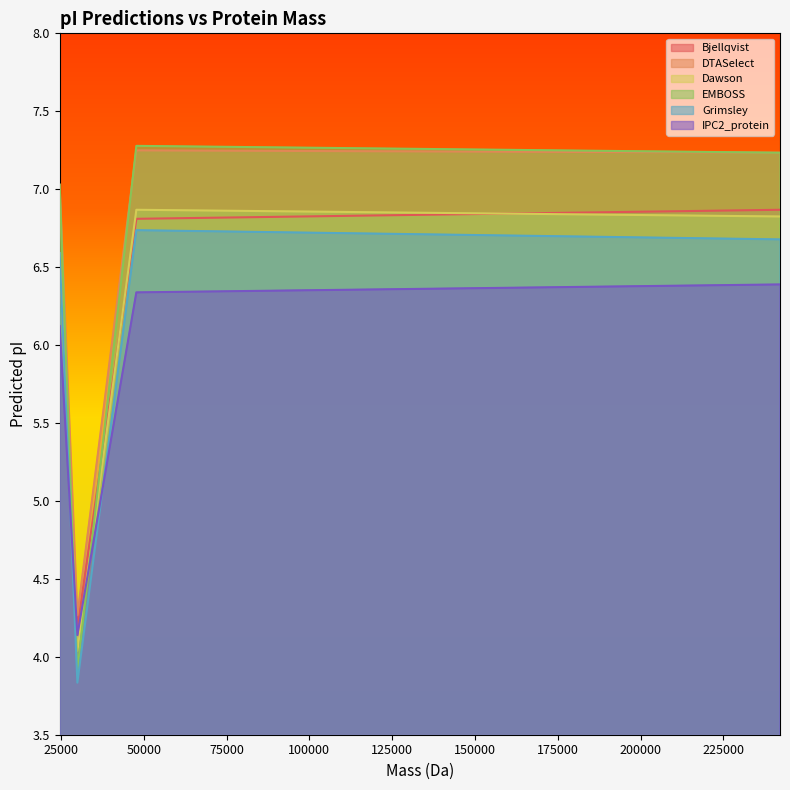

How many times do Dawson and EMBOSS cross each other?

2